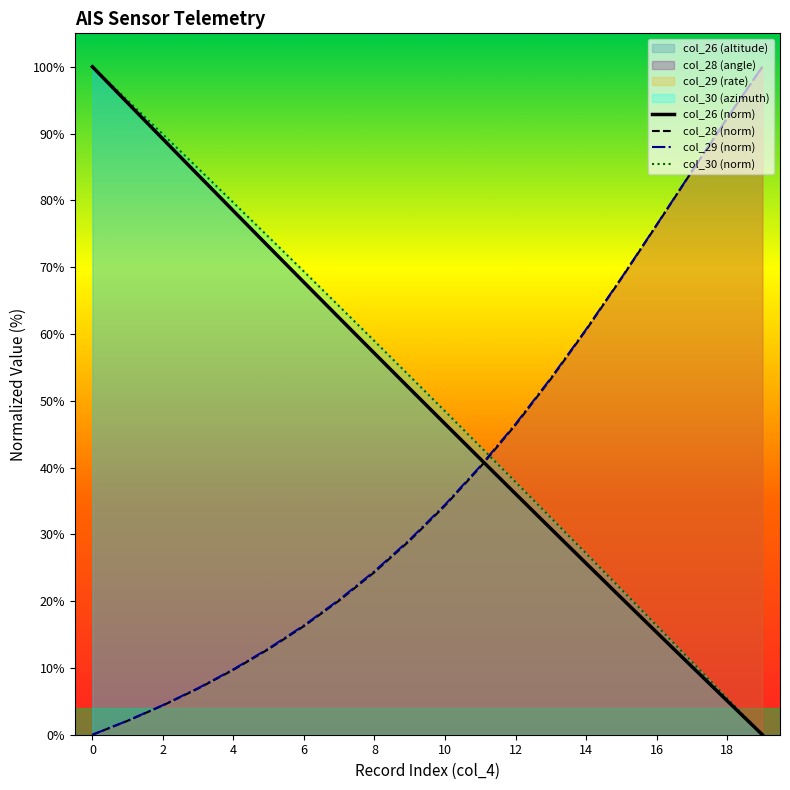

Between which two adjacent categories do col_30 (norm) and col_28 (norm) first intersect?

11 and 12